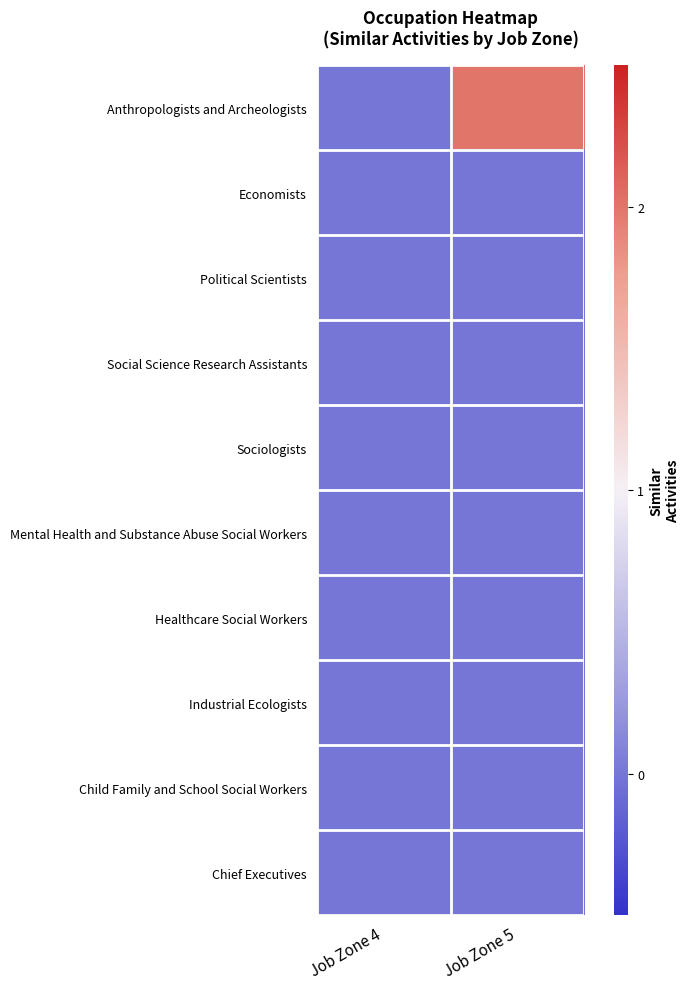

What is the greatest value displayed?

2